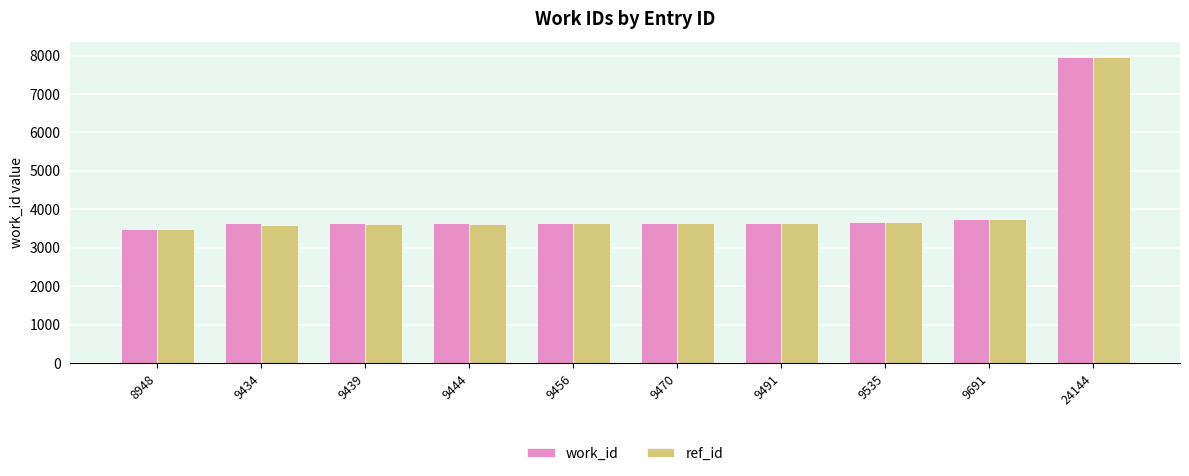

What is the difference between the work_id values at 8948 and 9444?

147